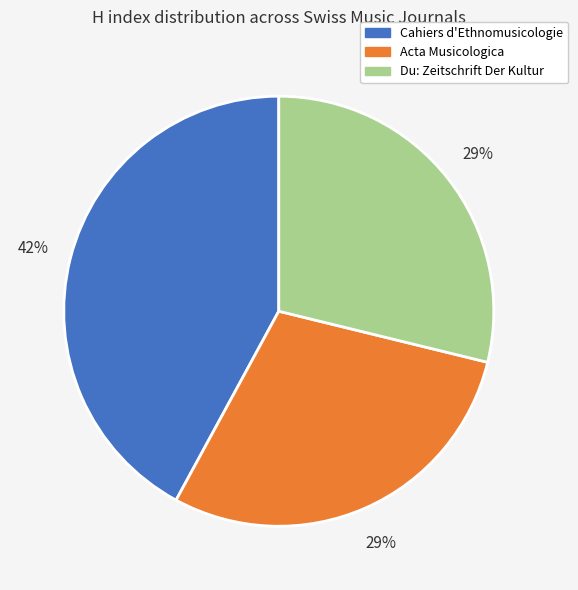

To the nearest percent, what is the combined percentage of Acta Musicologica and Du: Zeitschrift Der Kultur?

58%